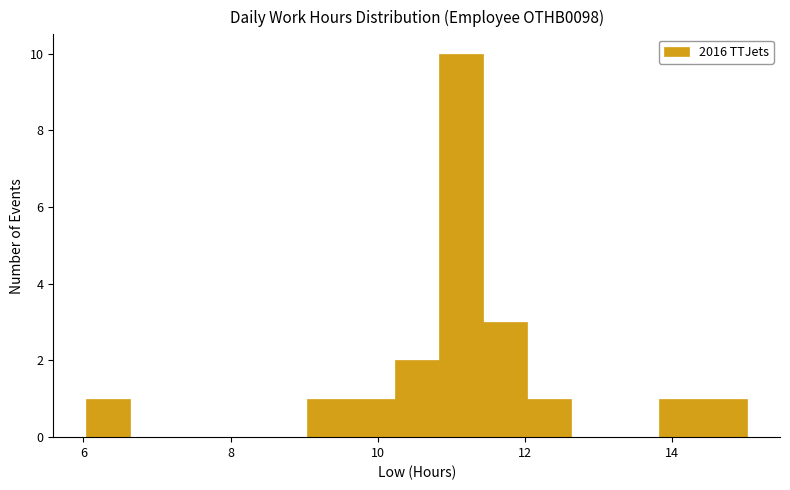

Around what value on the x-axis is the tallest bar? Give the approximate position of its centre, as read against the axis.

11.2